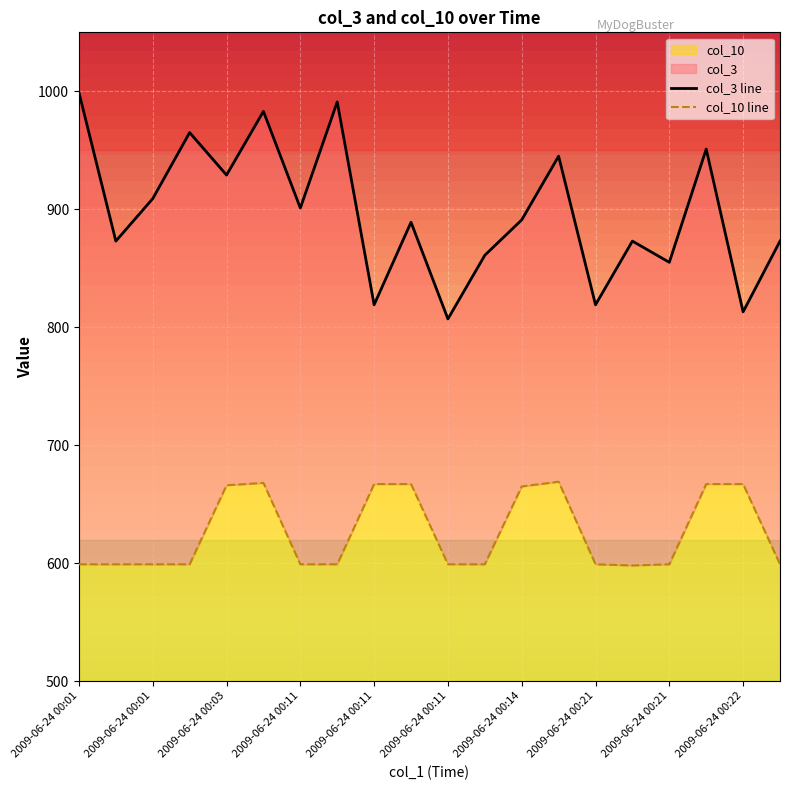

Is the value of col_3 at 2009-06-24 00:11 greater than the value of col_10 at 2009-06-24 00:01?

Yes